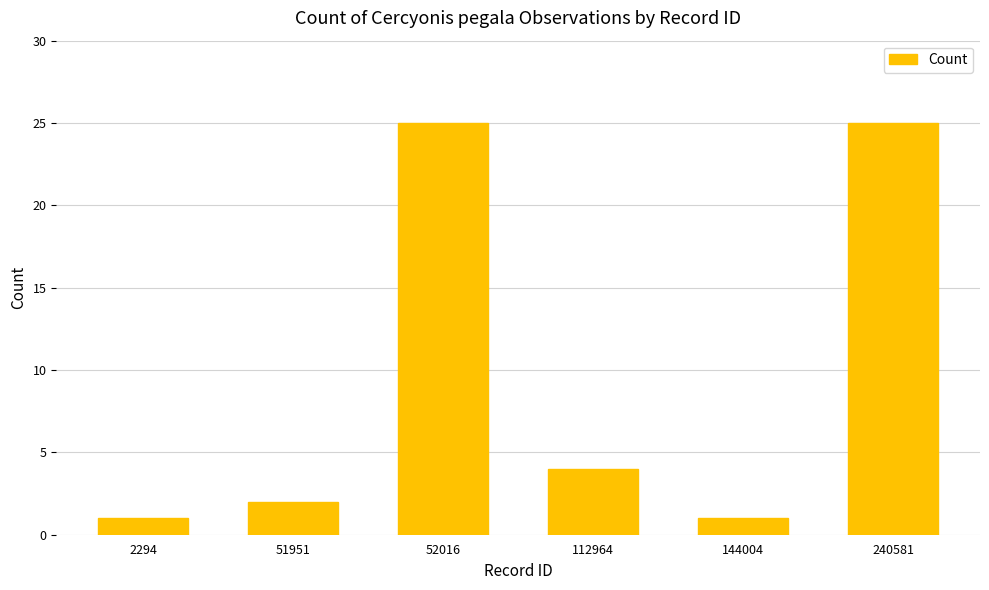

What is the value of the 5th bar from the left?

1